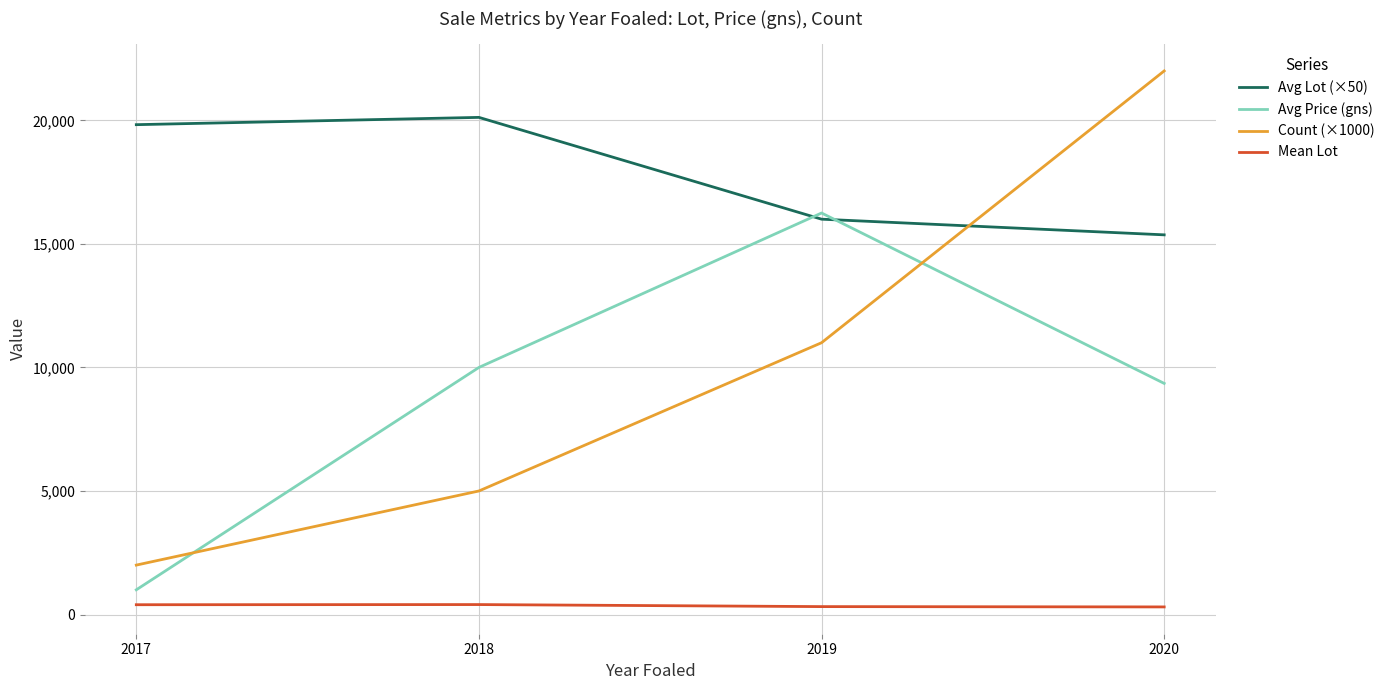

List the labels in order of Count (×1000) value, smallest first.

2017, 2018, 2019, 2020